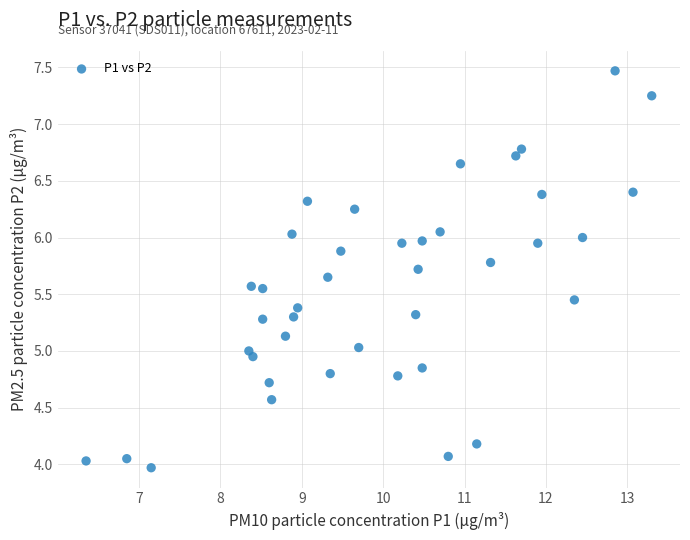

What is the range of Y values (max minus min)?

3.5